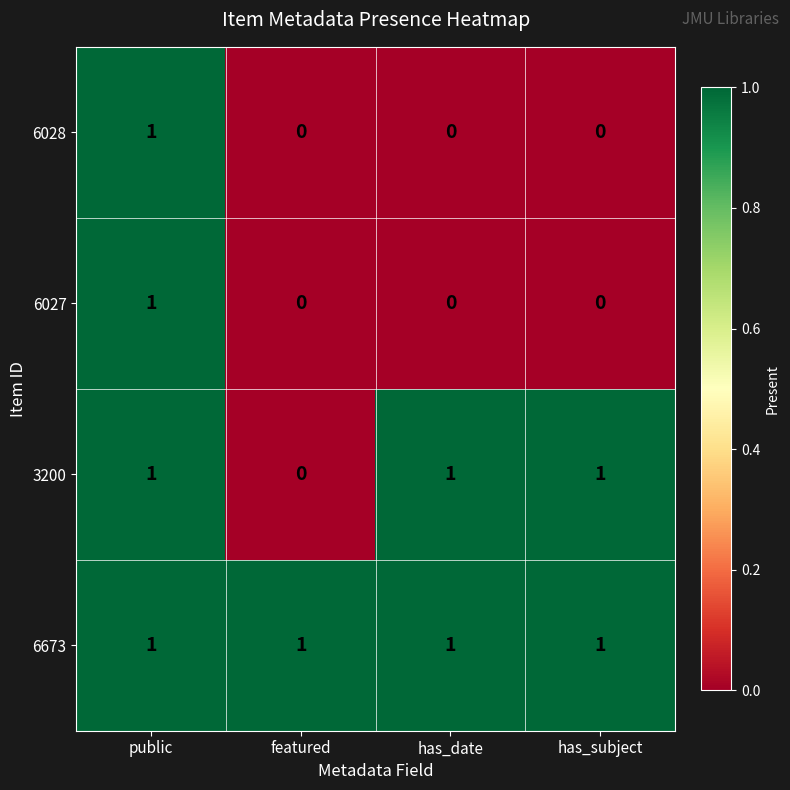

Reading left to right, transcribe all the data shown in this chart.

6028: public=1	featured=0	has_date=0	has_subject=0
6027: public=1	featured=0	has_date=0	has_subject=0
3200: public=1	featured=0	has_date=1	has_subject=1
6673: public=1	featured=1	has_date=1	has_subject=1